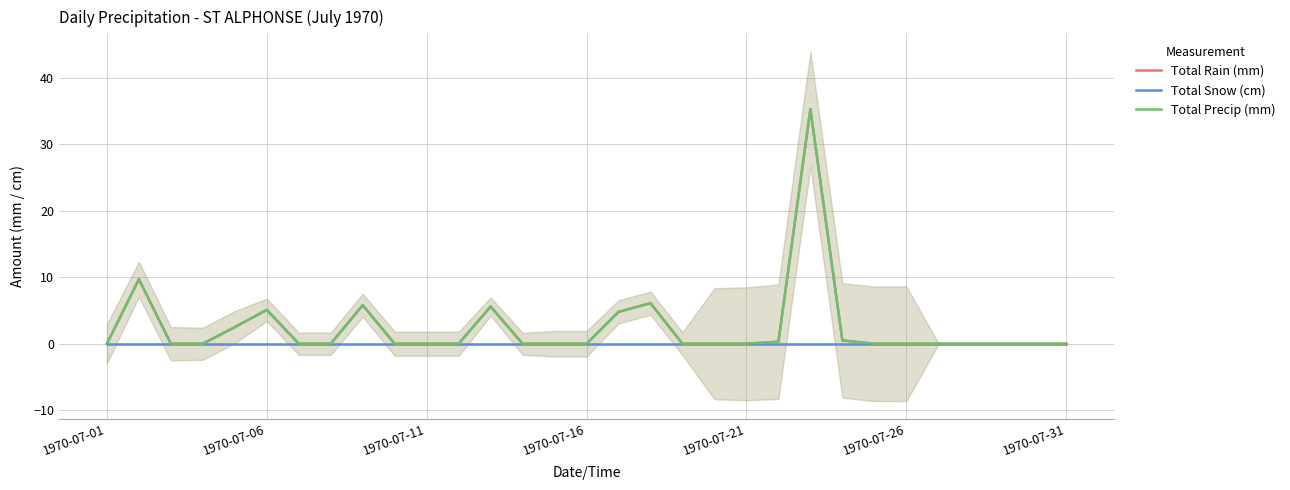

True or false: Total Snow (cm) and Total Rain (mm) intersect in this chart.

False